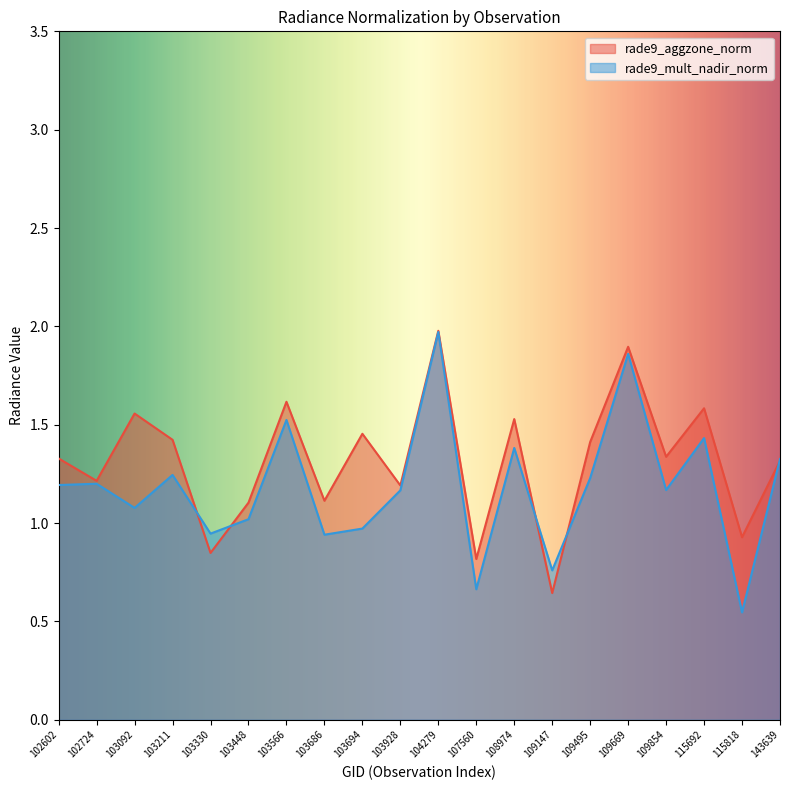

What is the sum of all rade9_aggzone_norm values?

26.3